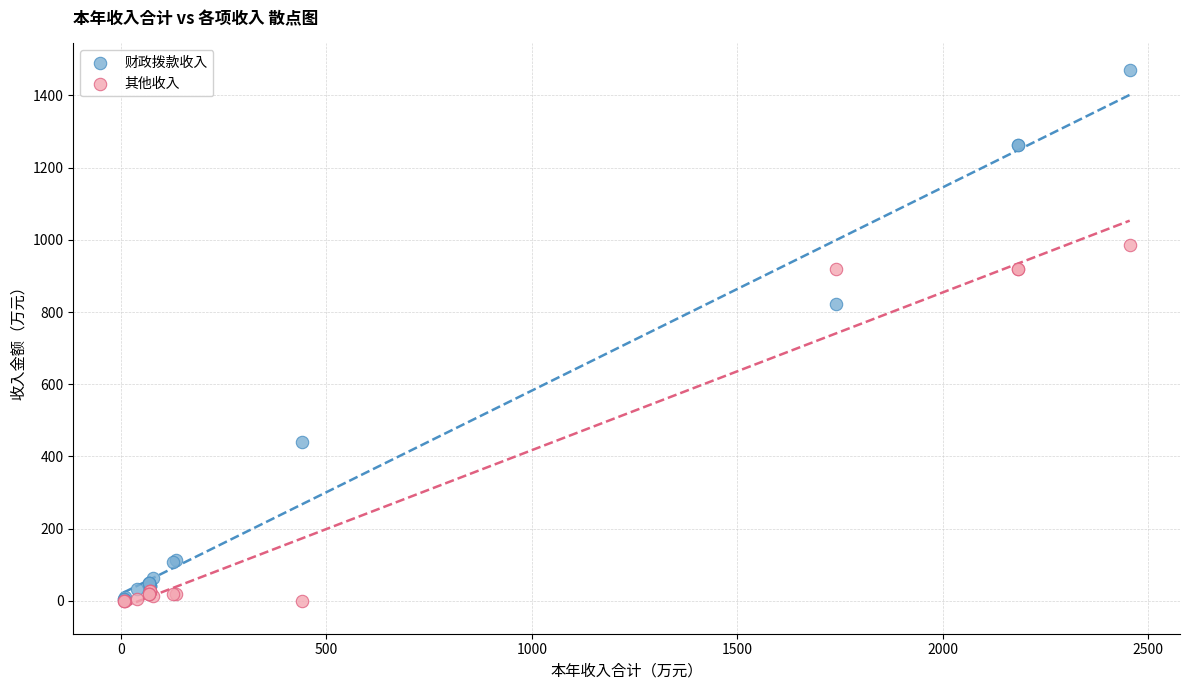

In the 财政拨款收入 series, what Y value is closest to 738?

822.5